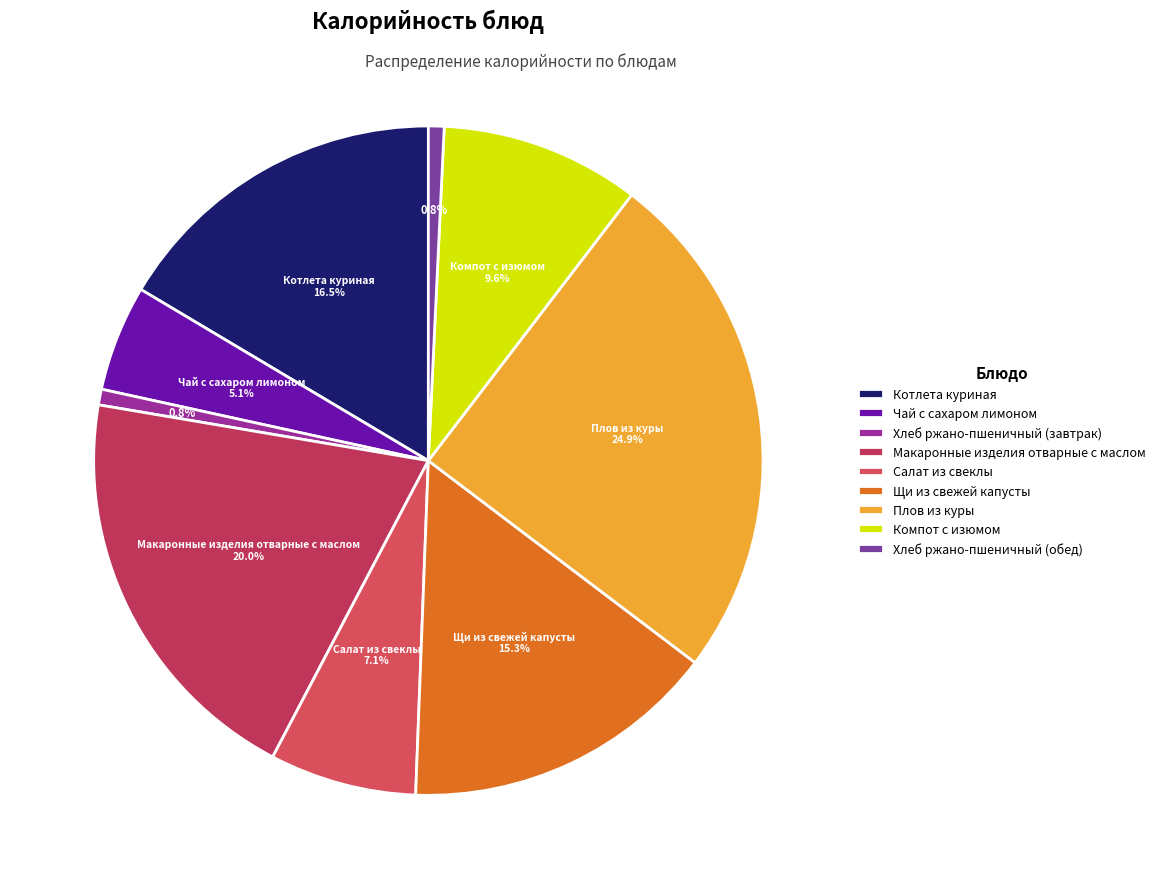

Does any single category account for the majority?

No